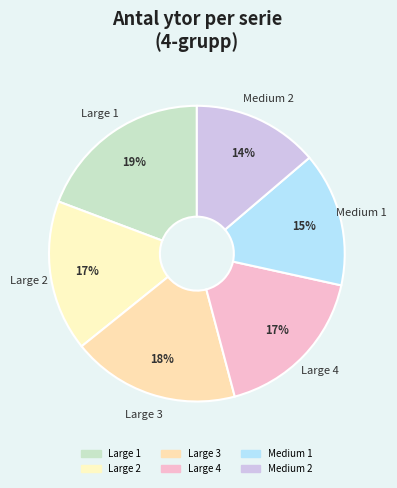

Does Large 4 account for over 50% of the chart?

No